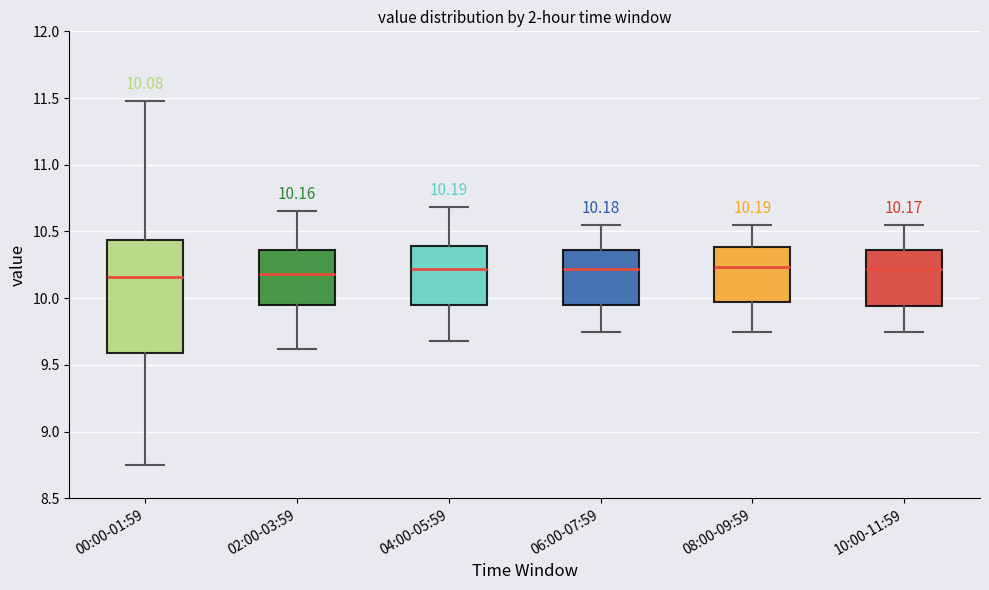

Comparing the boxes themselves (not the whiskers), which one is the tallest?

00:00-01:59